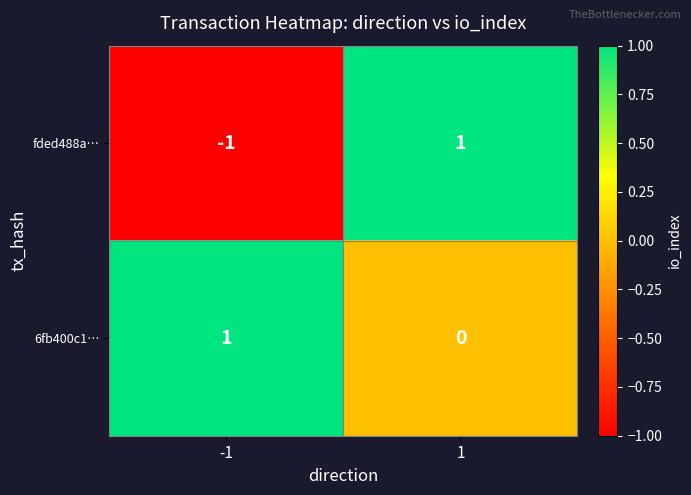

Between -1 and 1, which series saw the biggest shift?

fded488a…